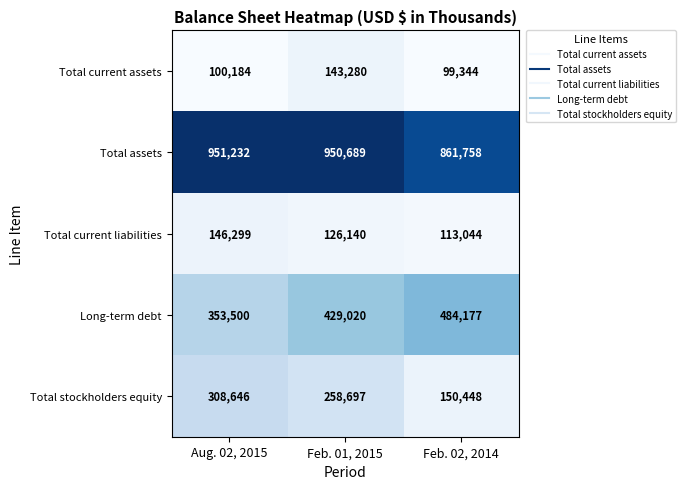

How many values in the Total stockholders equity series are below 258697?

1